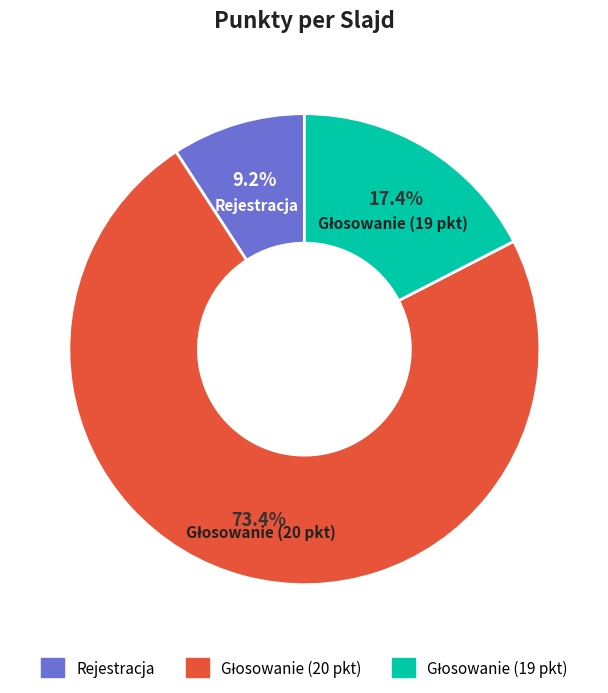

To the nearest percent, what is the average slice percentage?

33%